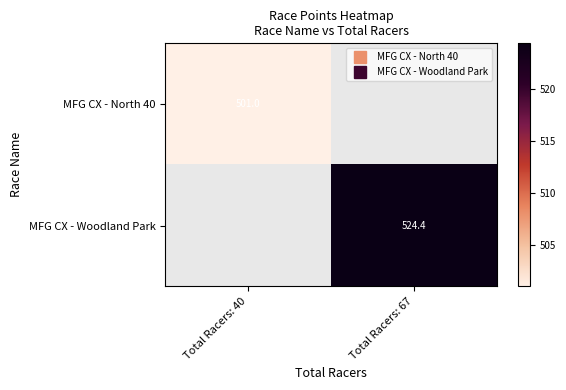

How many values in the MFG CX - Woodland Park series exceed 524?

1